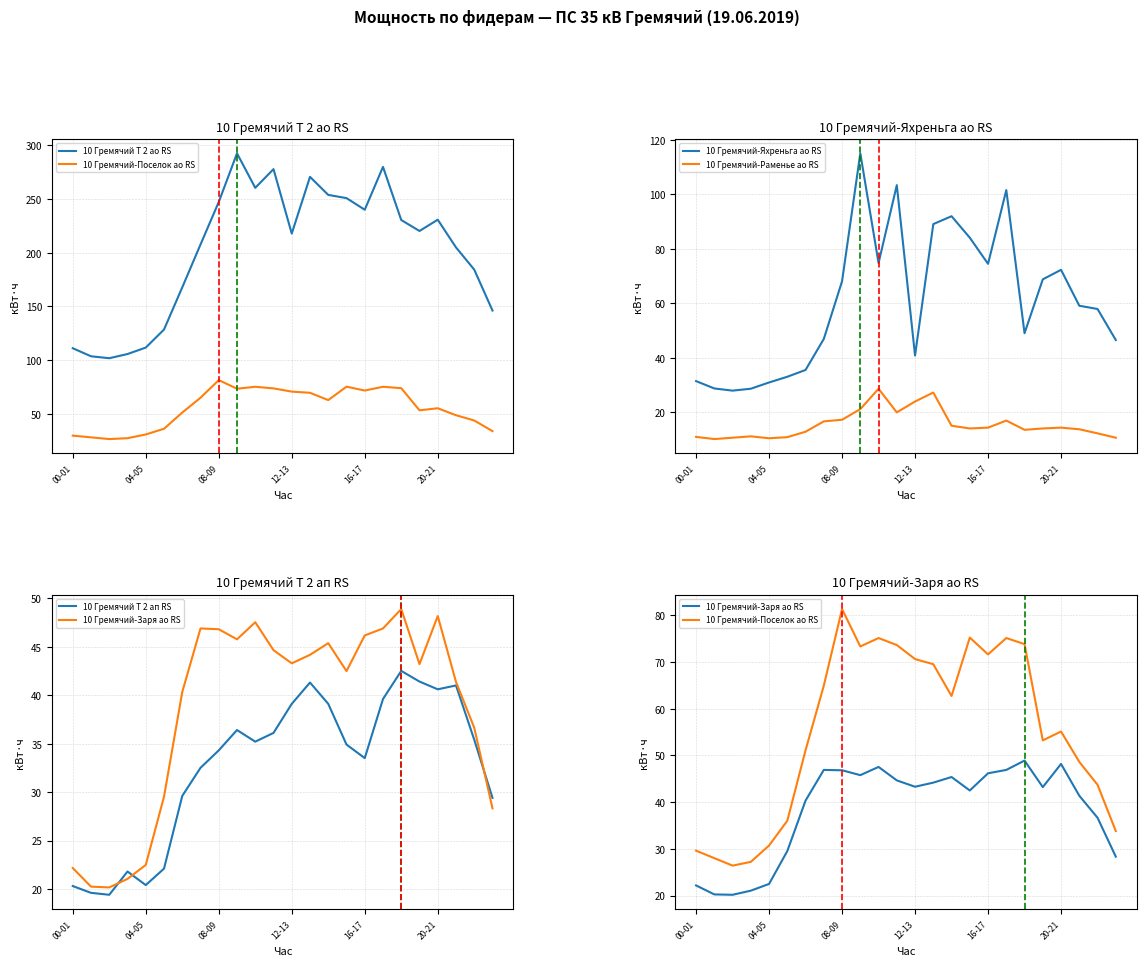

True or false: 10 Гремячий Т 2 ао RS and 10 Гремячий Т 2 ап RS intersect in this chart.

False